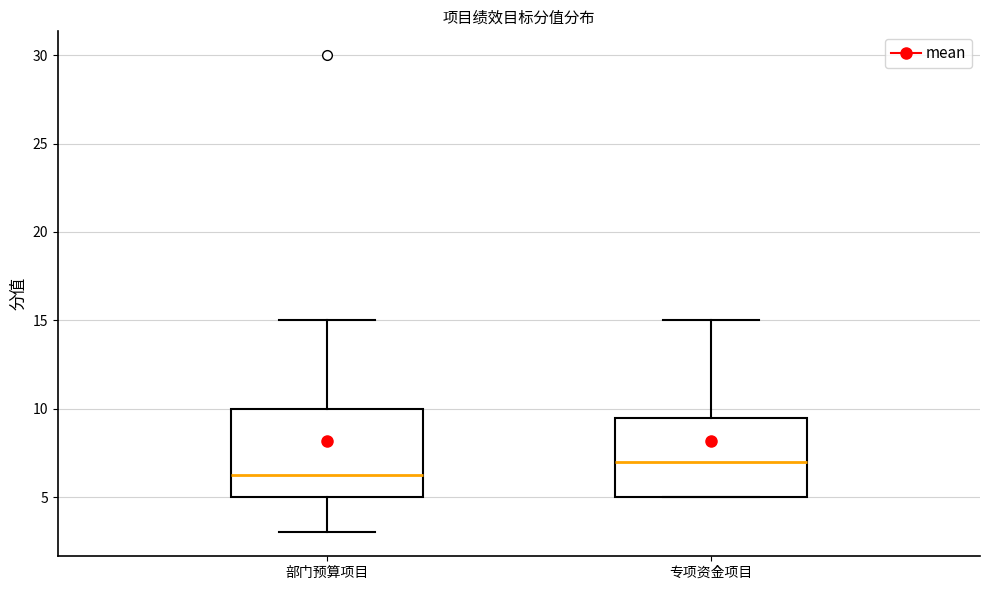

Which box is the tallest, from its lower edge to its upper edge?

部门预算项目